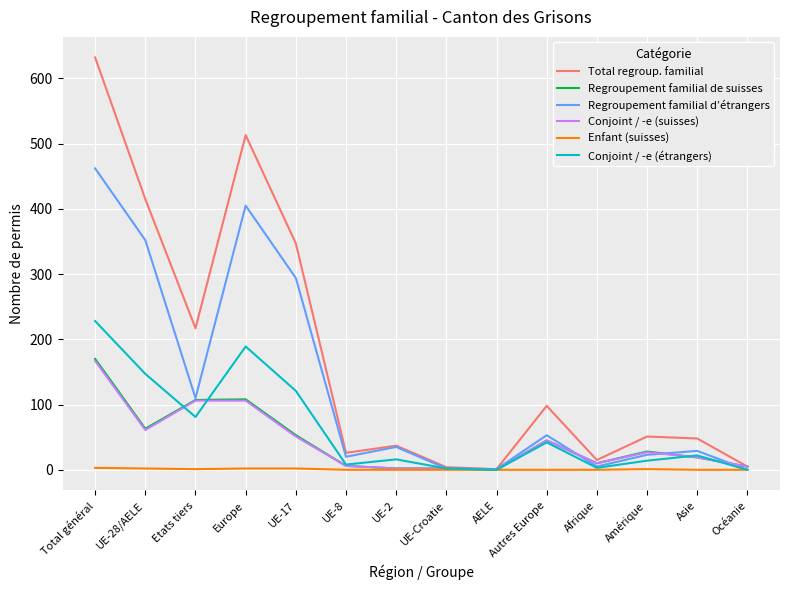

Which label corresponds to the largest value in the chart?

Total général